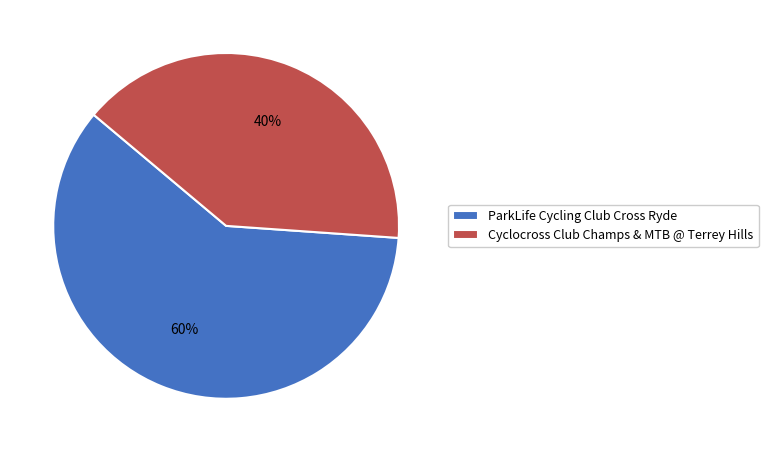

To the nearest percent, what is the difference between the largest and smallest slice percentages?

20%